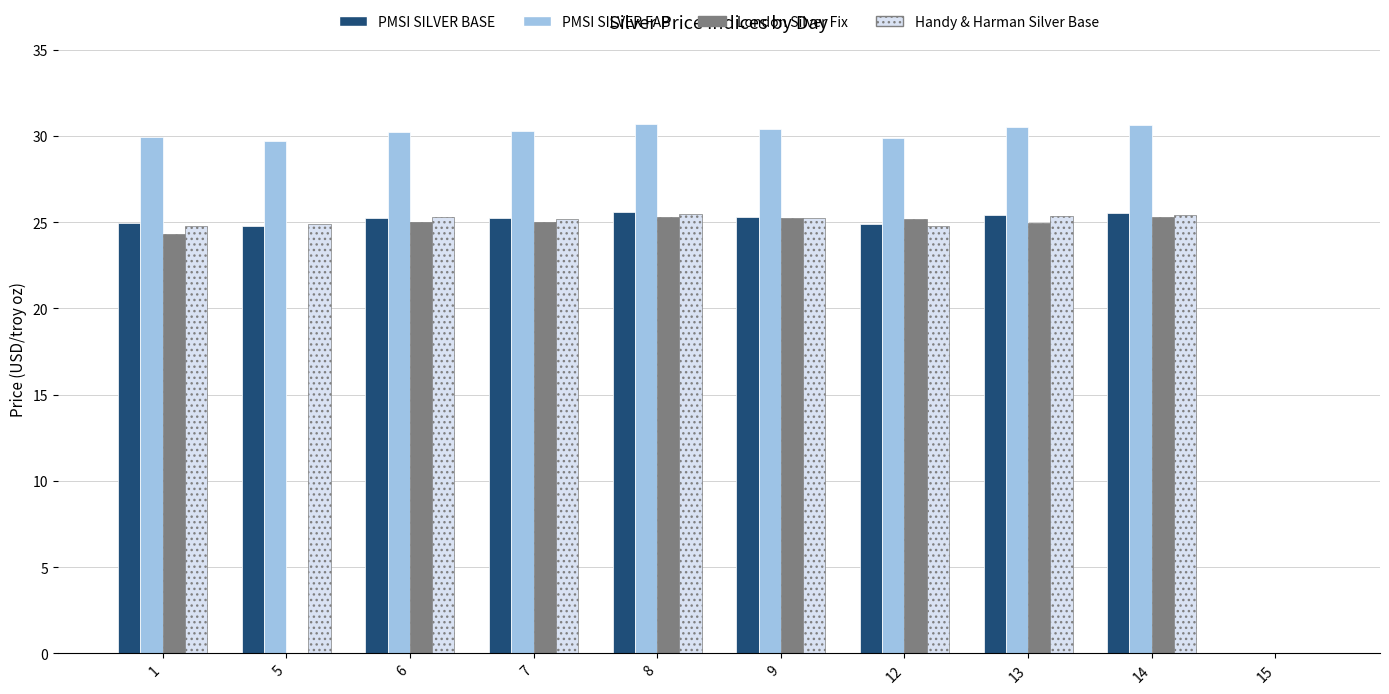

The PMSI SILVER FAB series shows 30.4 at 9. True or false?

True